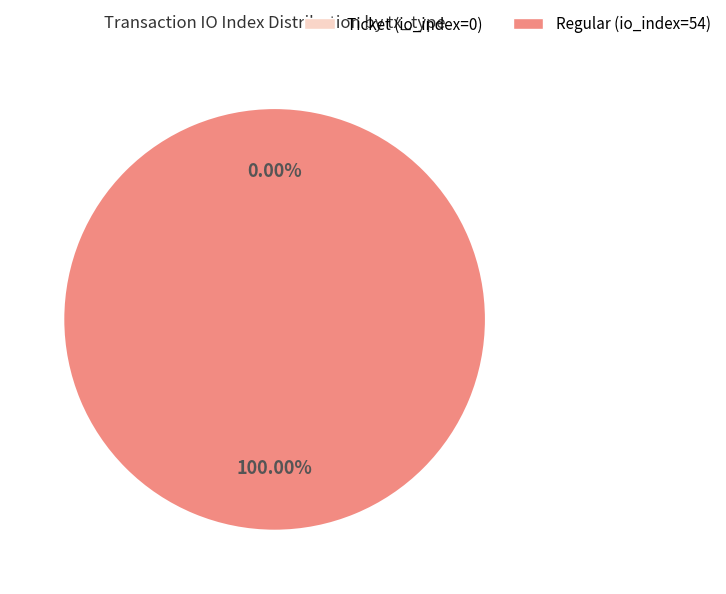

How many slices are in this pie chart?

2